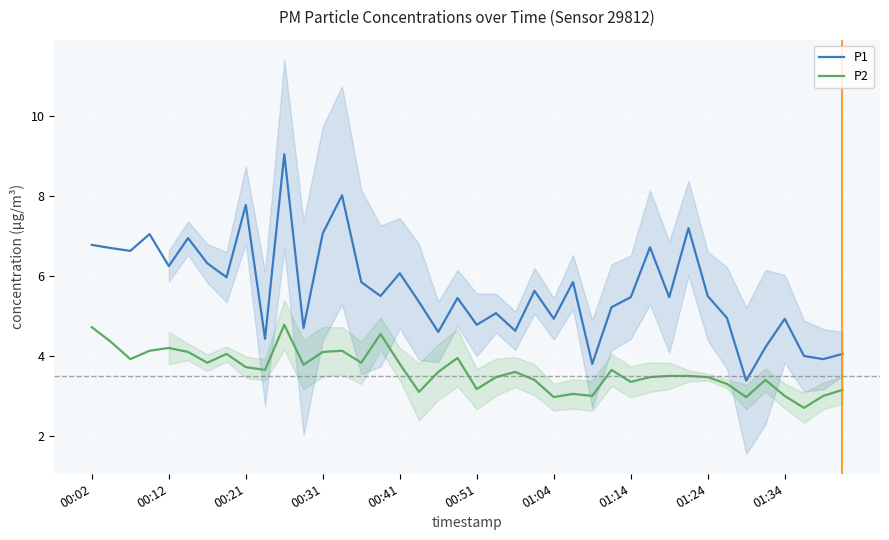

What is the value of the P2 point at the 37th from the left?

3.0